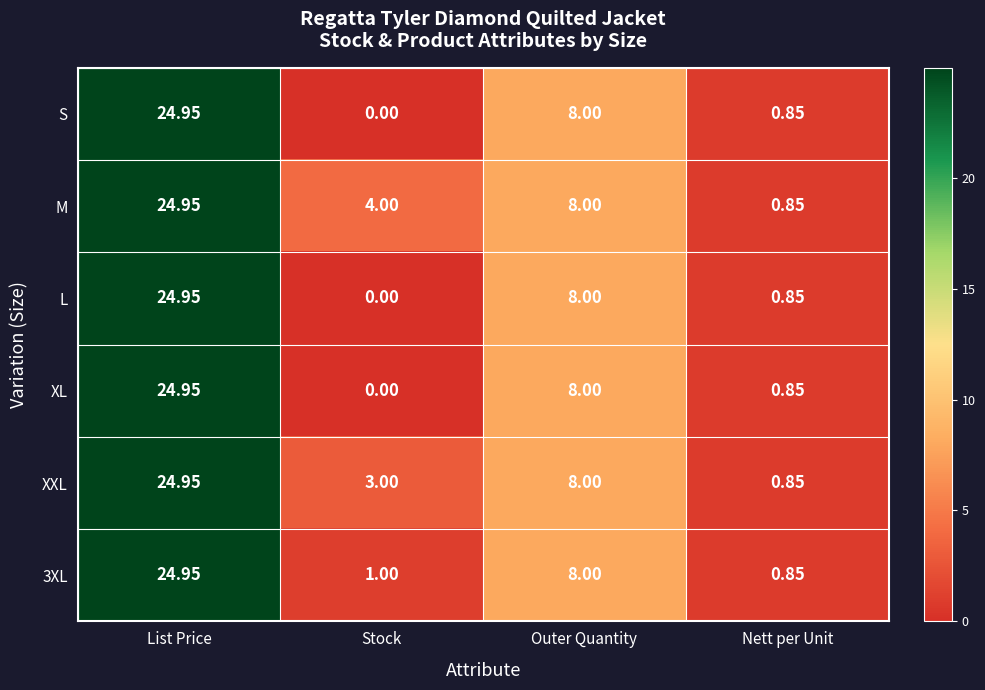

At which category is the sum across all series the highest?

List Price